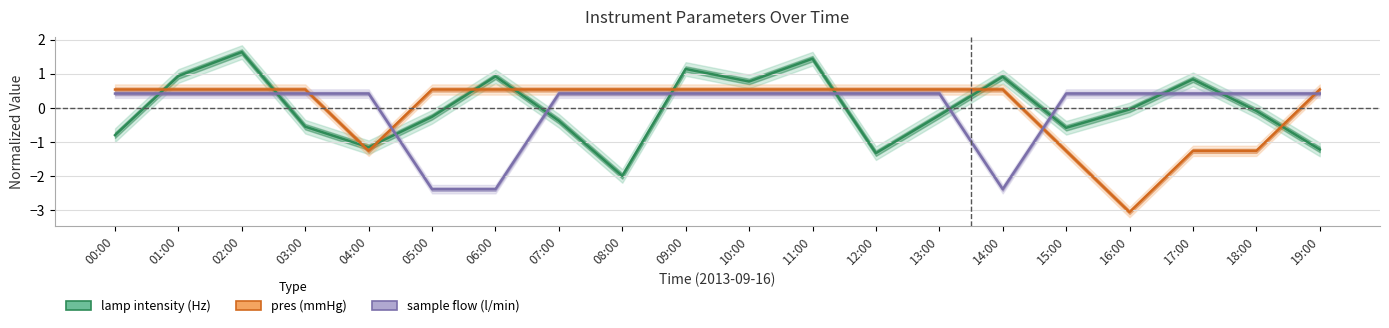

What are all the series names shown in the legend?

lamp intensity (Hz), pres (mmHg), sample flow (l/min)